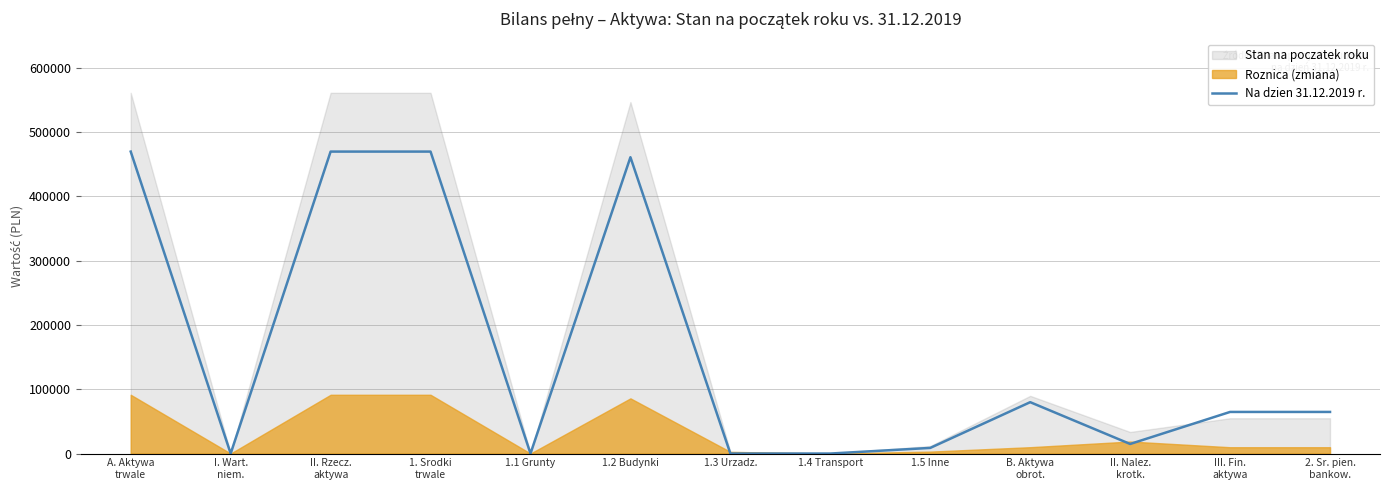

At which label is the value closest to 234865?

B. Aktywa
obrot.